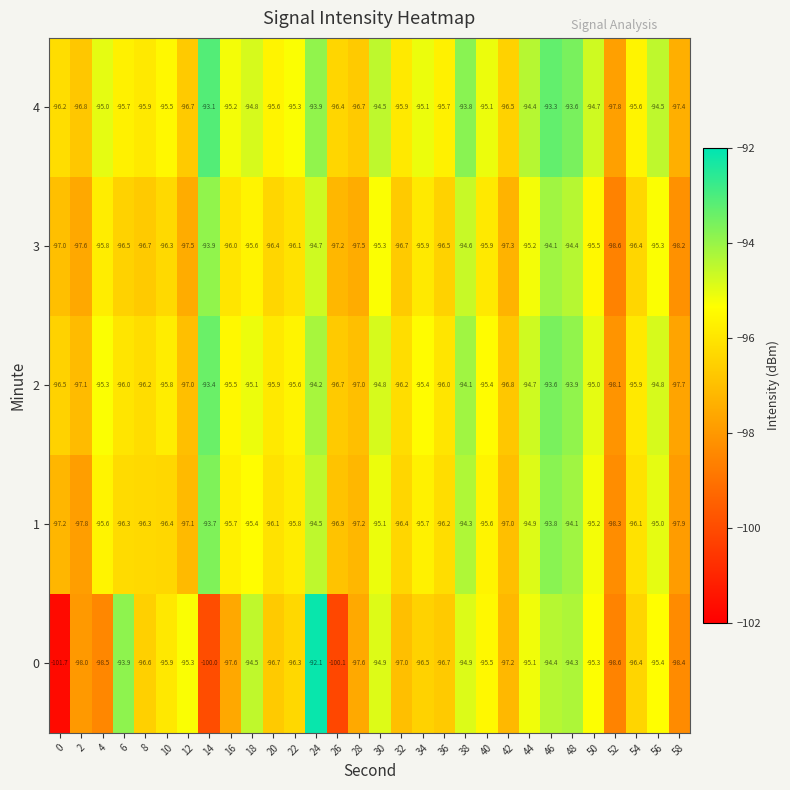

At which category is the sum across all series the highest?

46